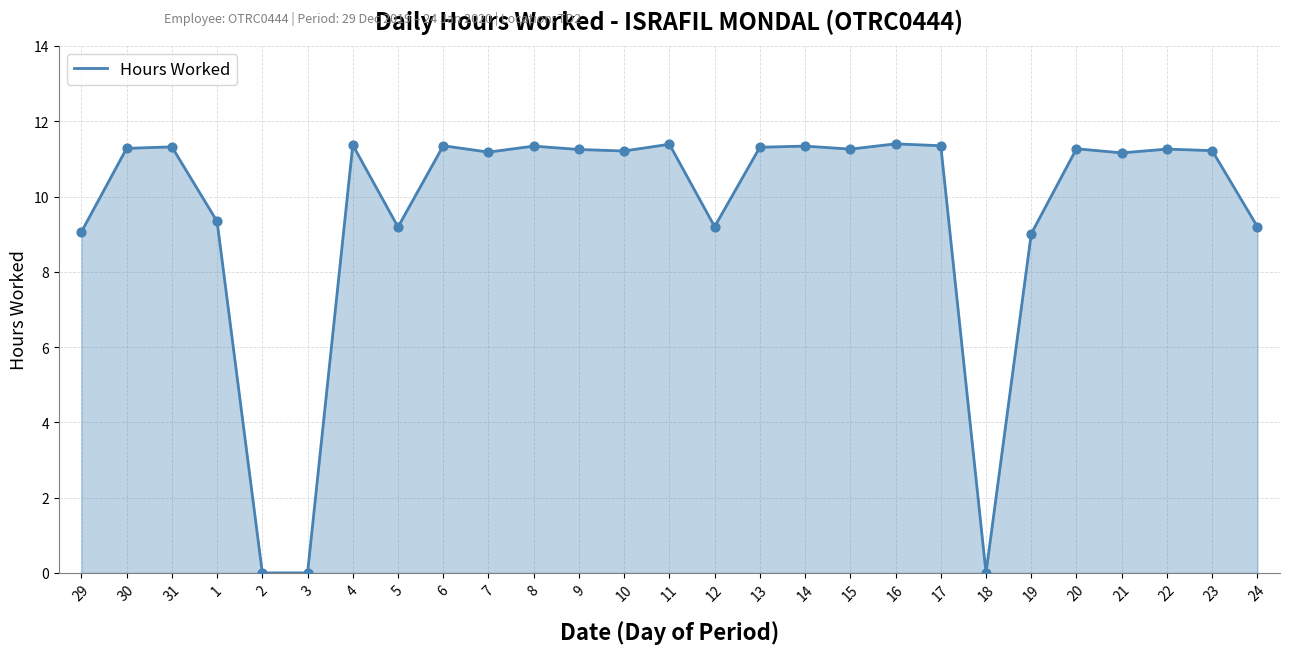

Between 19 and 22, which is larger?

22